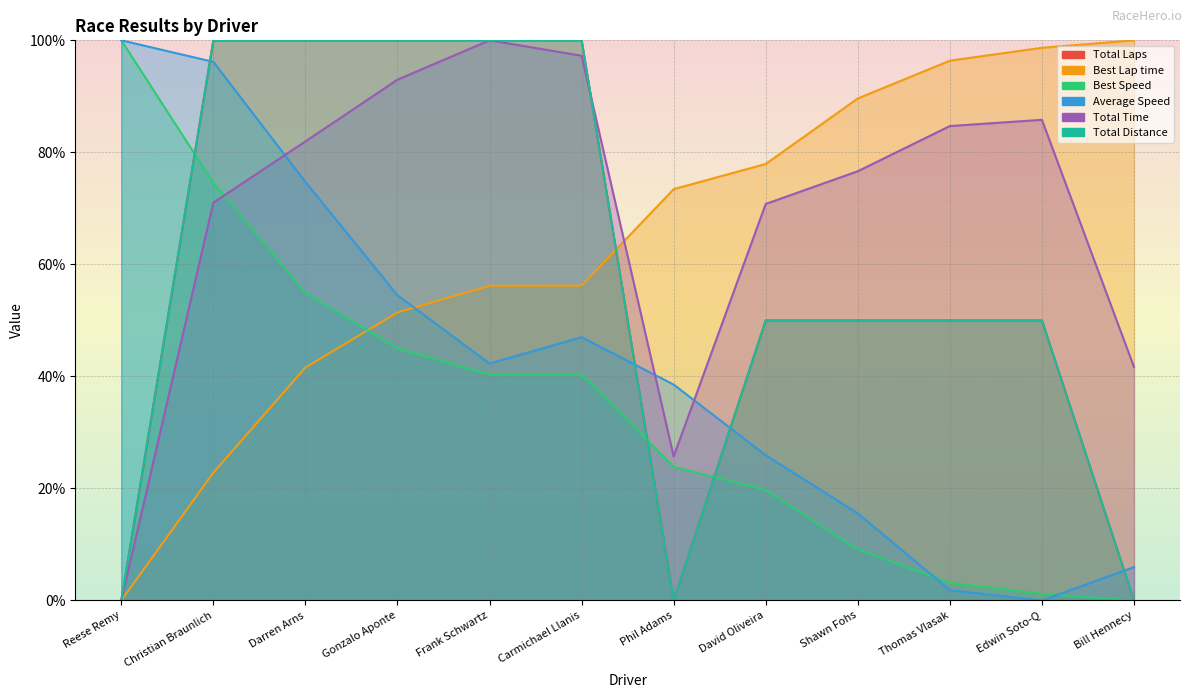

What is the difference between the second highest and minimum values in the Best Speed series?

74.5